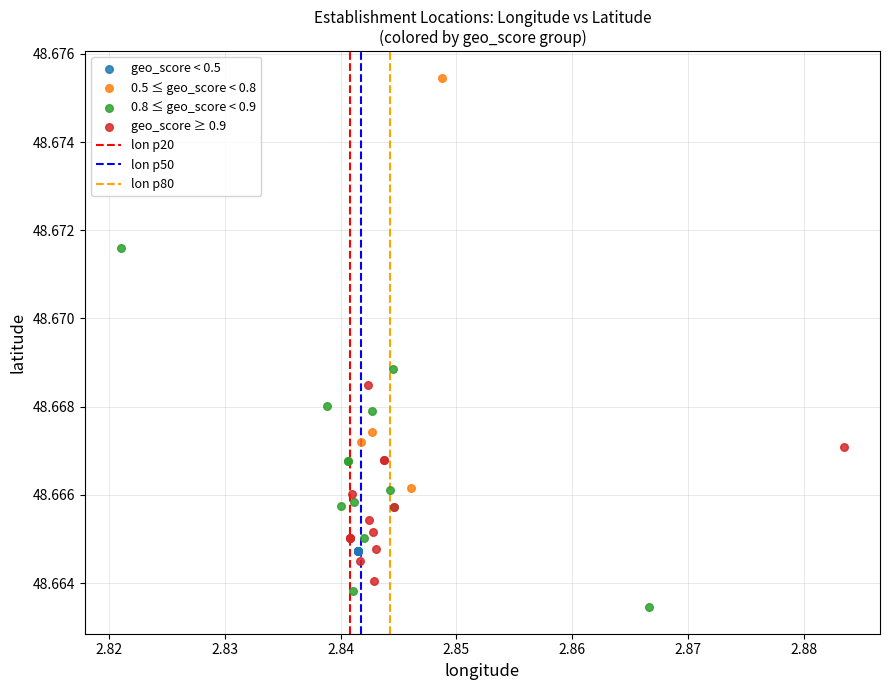

Which series contains the lowest Y value?

0.8 ≤ geo_score < 0.9